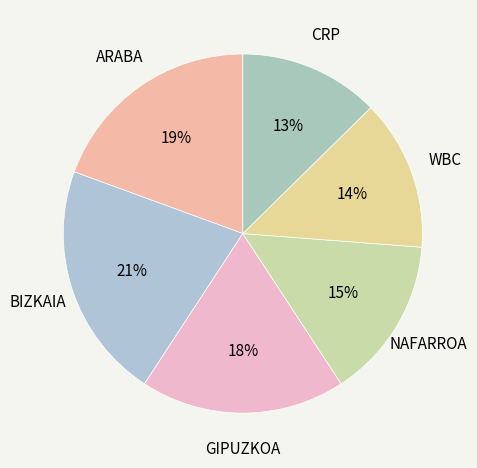

Which category has the smallest portion of the pie?

CRP